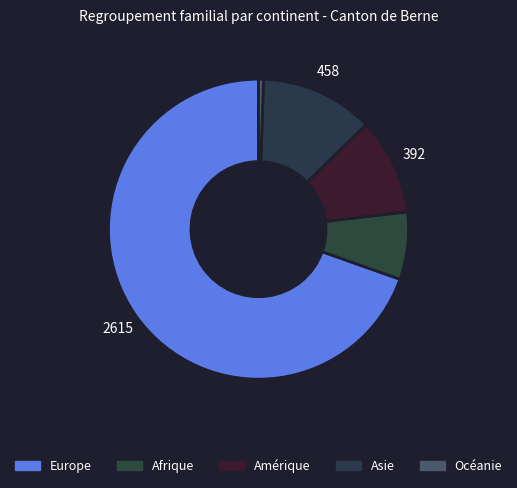

How many segments does this pie chart have?

5